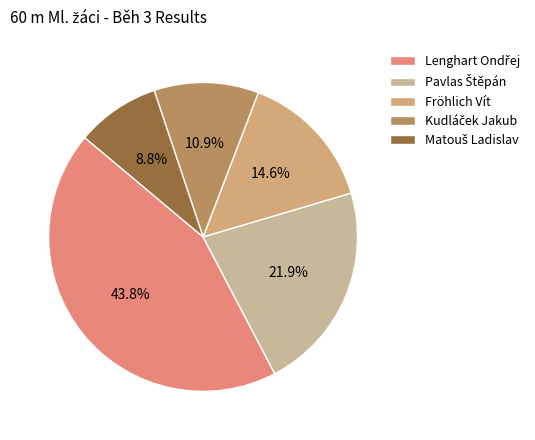

Does Kudláček Jakub represent more than half of the total?

No